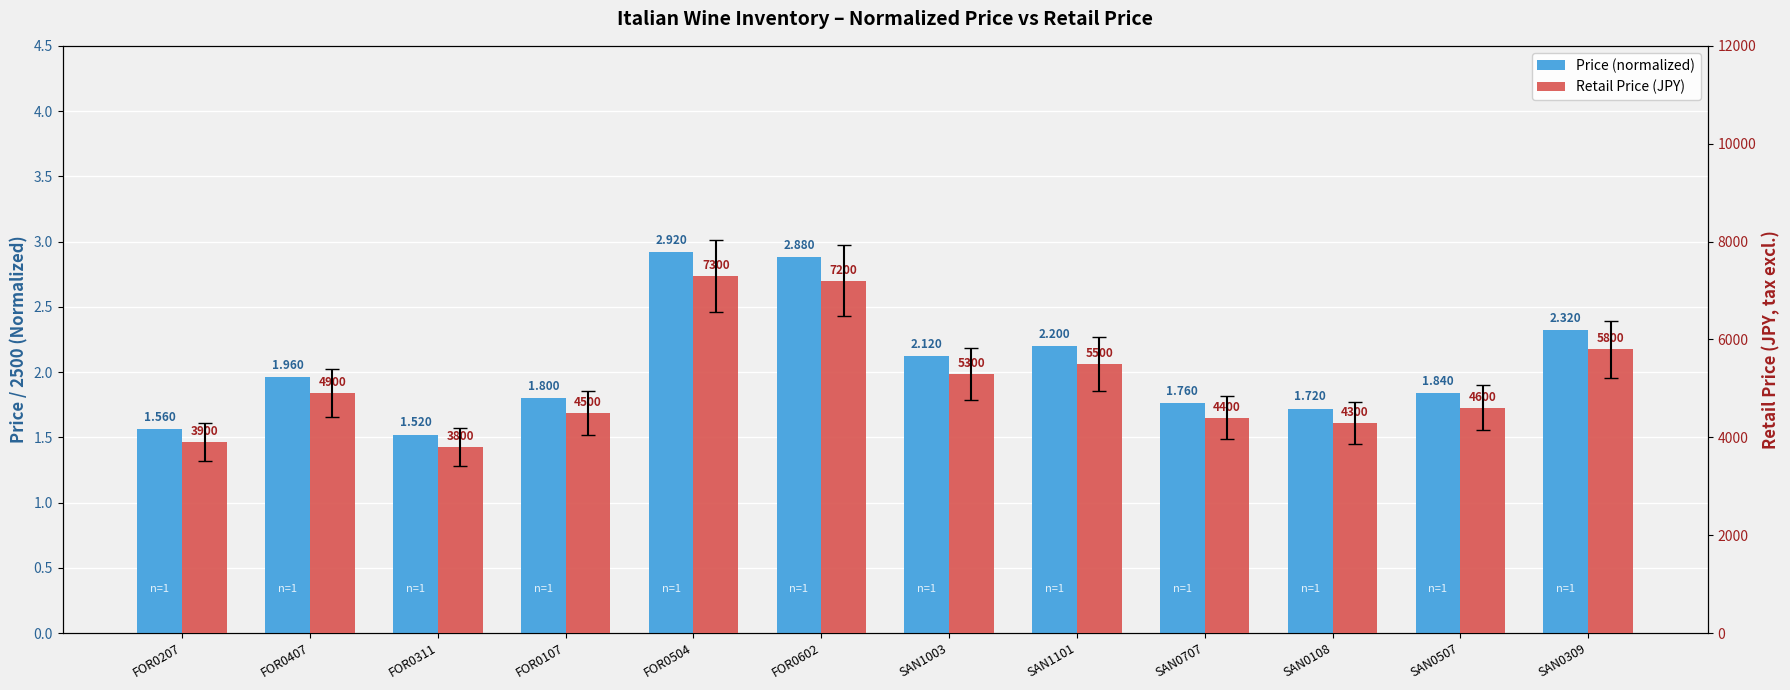

What is the average value of the Retail Price (JPY) series?

5125.0